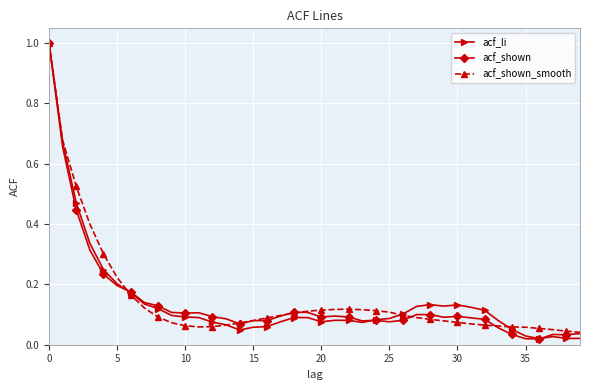

True or false: acf_li has more than 1 points higher than both neighbors.

True